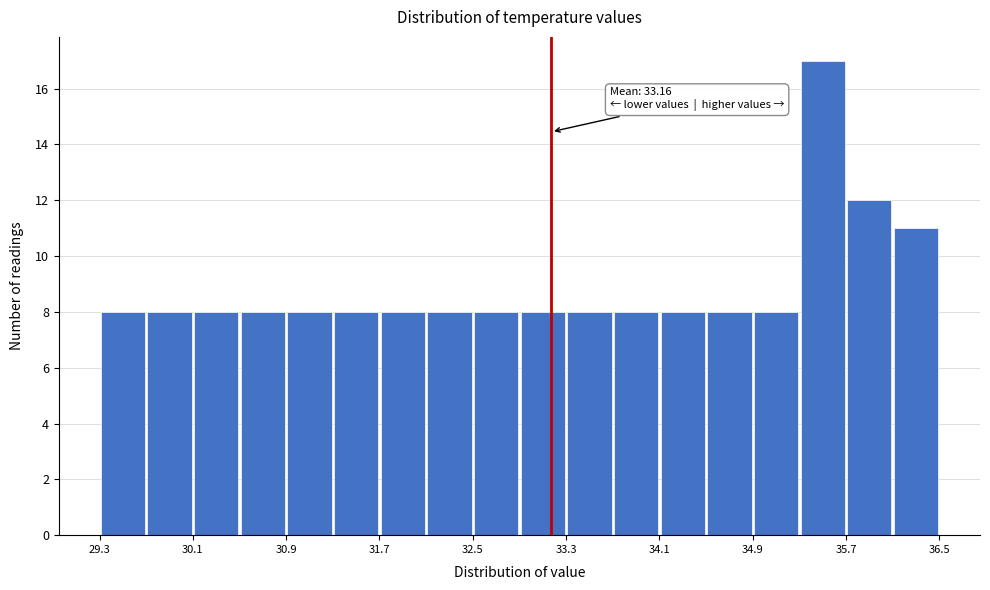

Around what value on the x-axis is the tallest bar? Give the approximate position of its centre, as read against the axis.

35.5